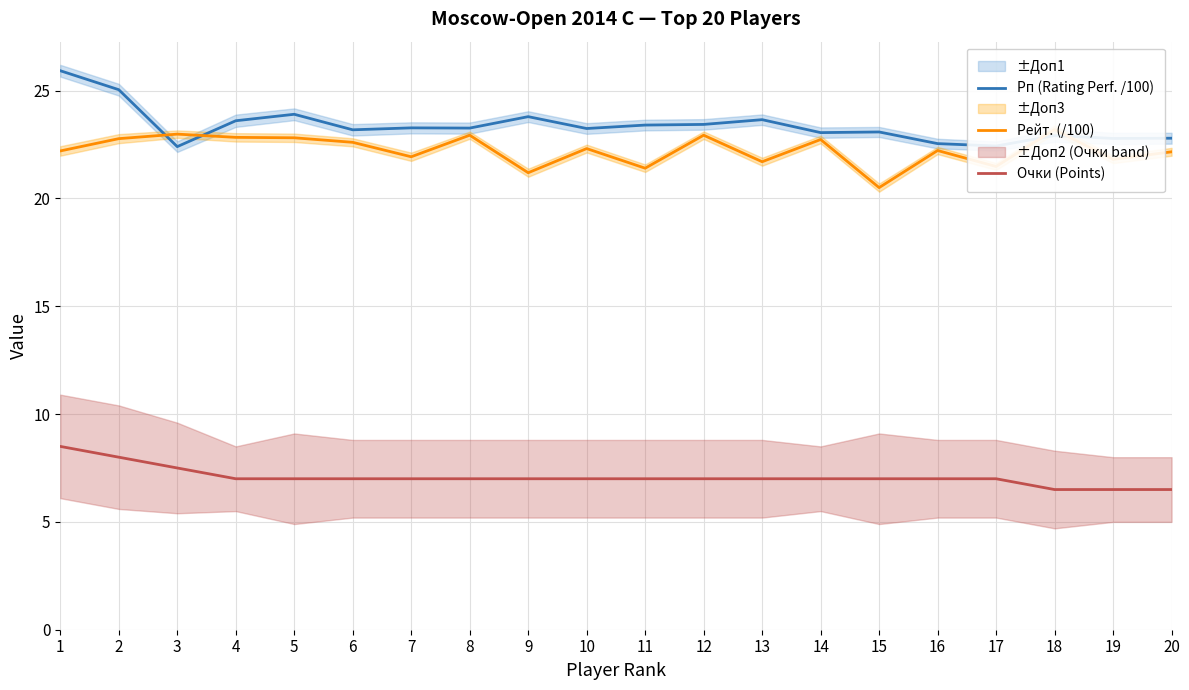

What is the value of the Рейт. (/100) point at the 4th from the left?

22.8